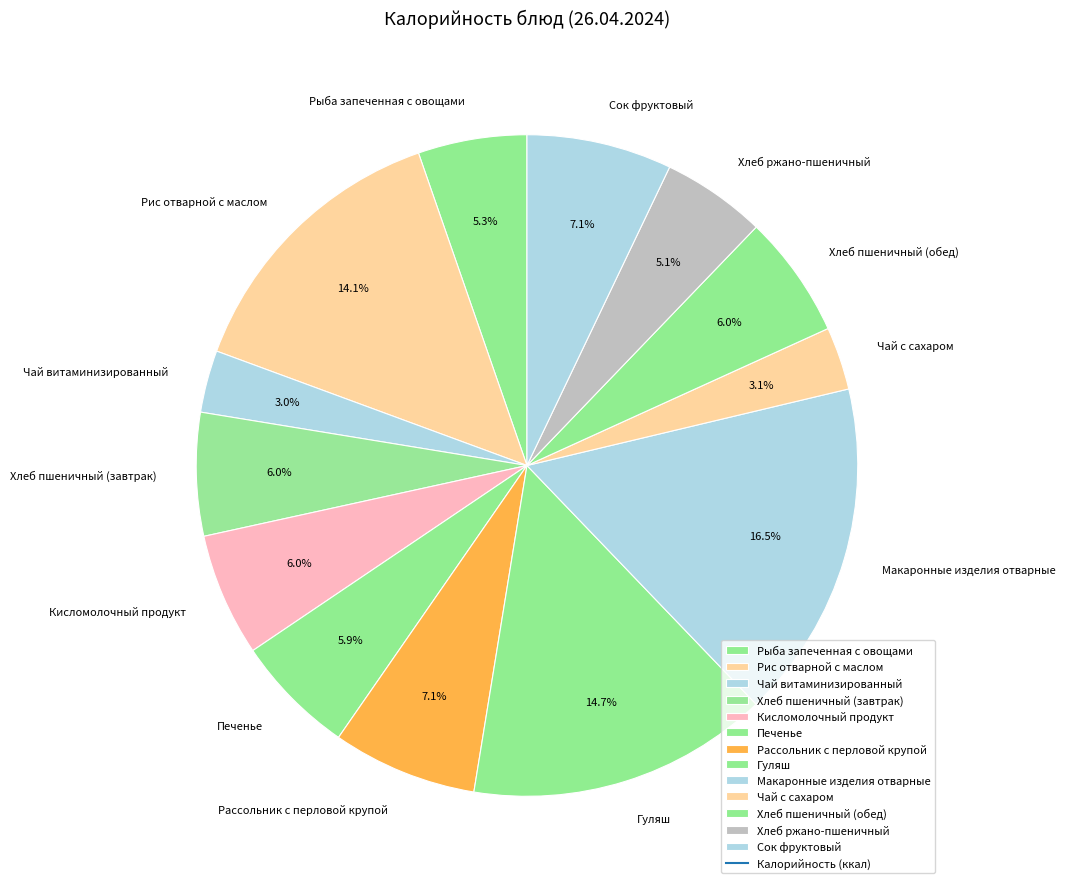

How many slices are in this pie chart?

13